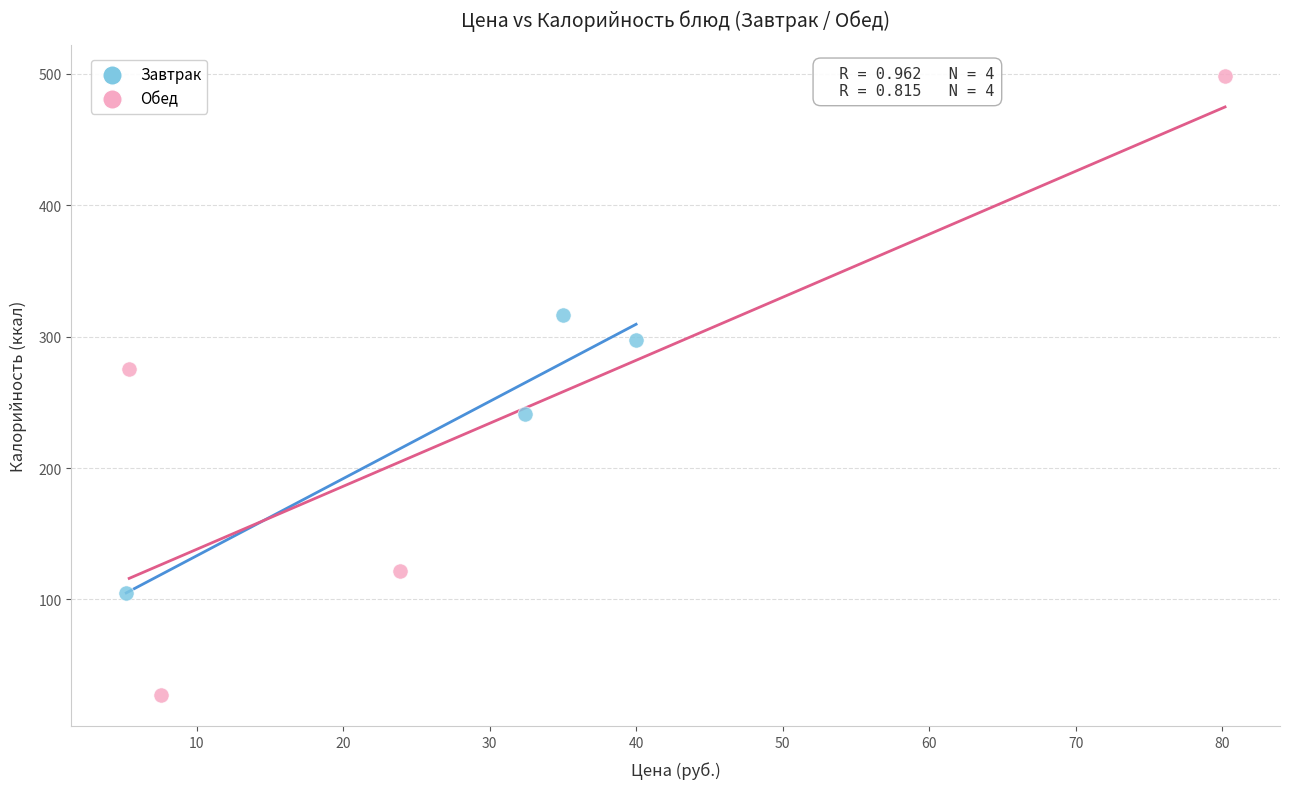

Which series has the largest Y range (max minus min)?

Обед